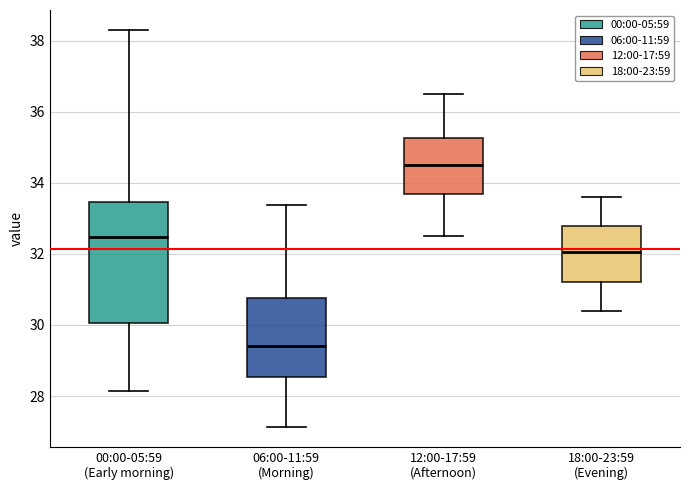

Where is the upper edge of the box for 00:00-05:59 (Early morning) on the y-axis? The values are not printed on the chart, so give them approximately, as read against the axis.

33.4